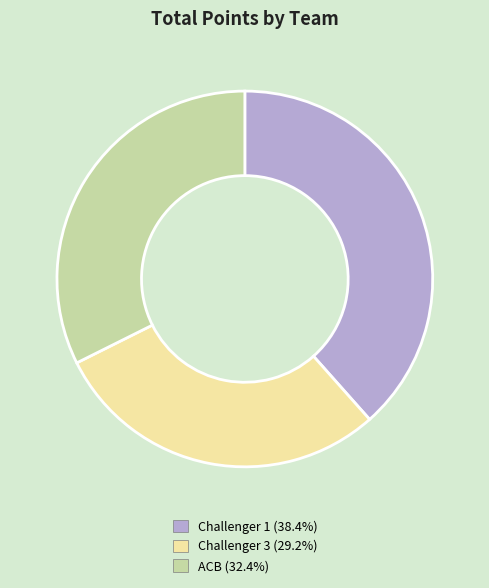

Rank the categories by value from highest to lowest.

Challenger 1, ACB, Challenger 3